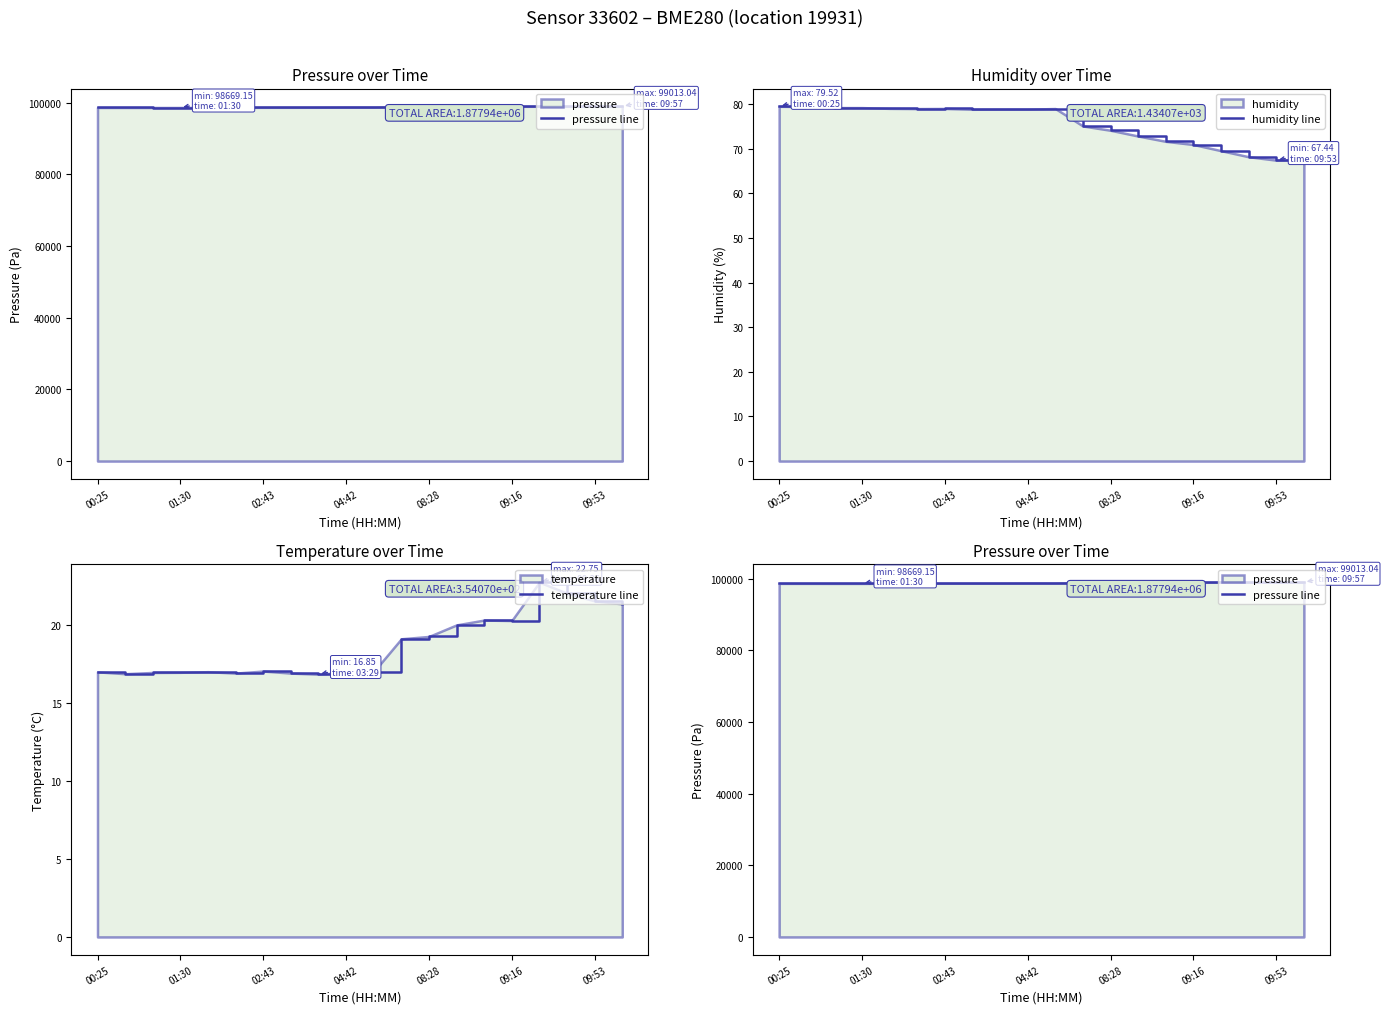

Reading right to left, extract all data points from this chart.

pressure line: 99013.0	99004.6	99005.3	99012.3	99001.7	99002.0	98997.2	98969.5	98954.9	98777.1	98780.2	98735.4	98726.4	98722.5	98692.8	98697.4	98669.1	98669.5	98678.9	98677.3
humidity line: 67.6	67.4	68.2	69.6	71.0	71.7	72.8	74.1	75.1	79.0	78.9	78.9	78.8	79.0	79.0	79.0	79.2	79.2	79.5	79.5
temperature line: 21.4	21.6	22.0	22.8	20.3	20.3	20.0	19.3	19.1	17.0	17.0	16.9	16.9	17.1	16.9	17.0	17.0	17.0	16.9	17.0